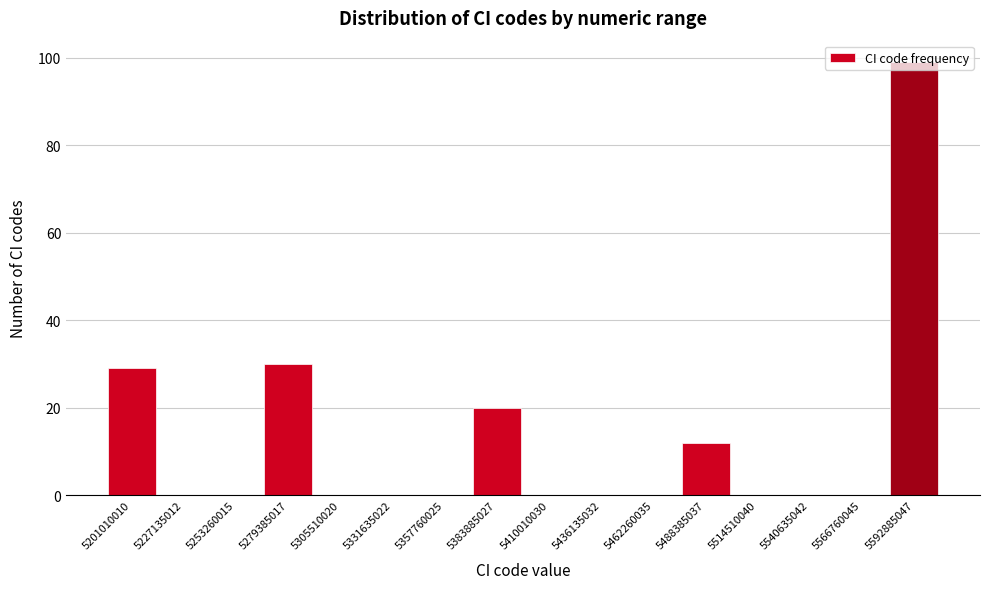

At which label is the value closest to 49?

5279385017